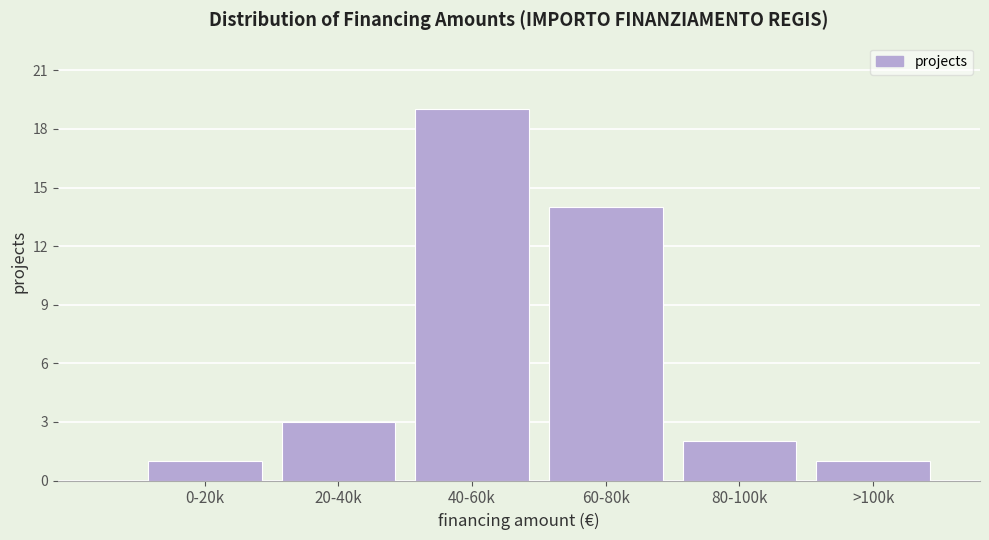

Reading right to left, list all the values displayed in this chart.

>100k=1	80-100k=2	60-80k=14	40-60k=19	20-40k=3	0-20k=1